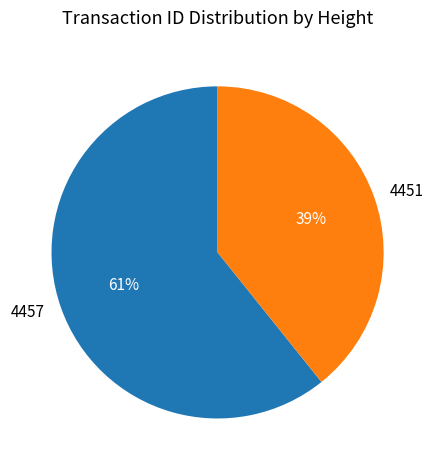

To the nearest percent, what portion does 4457 represent?

61%